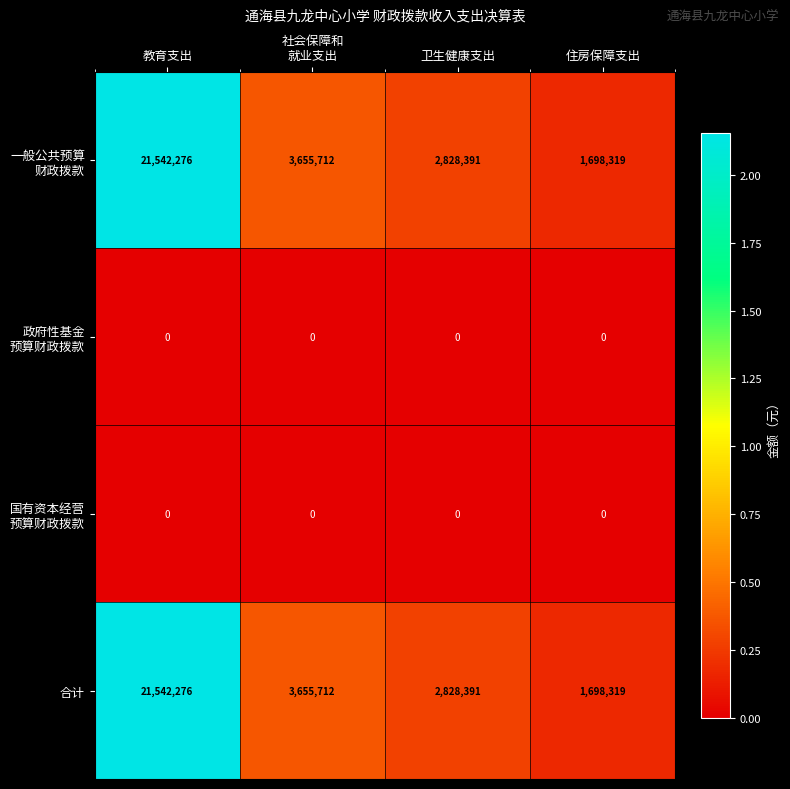

At which label does 合计 first exceed 3655712?

教育支出